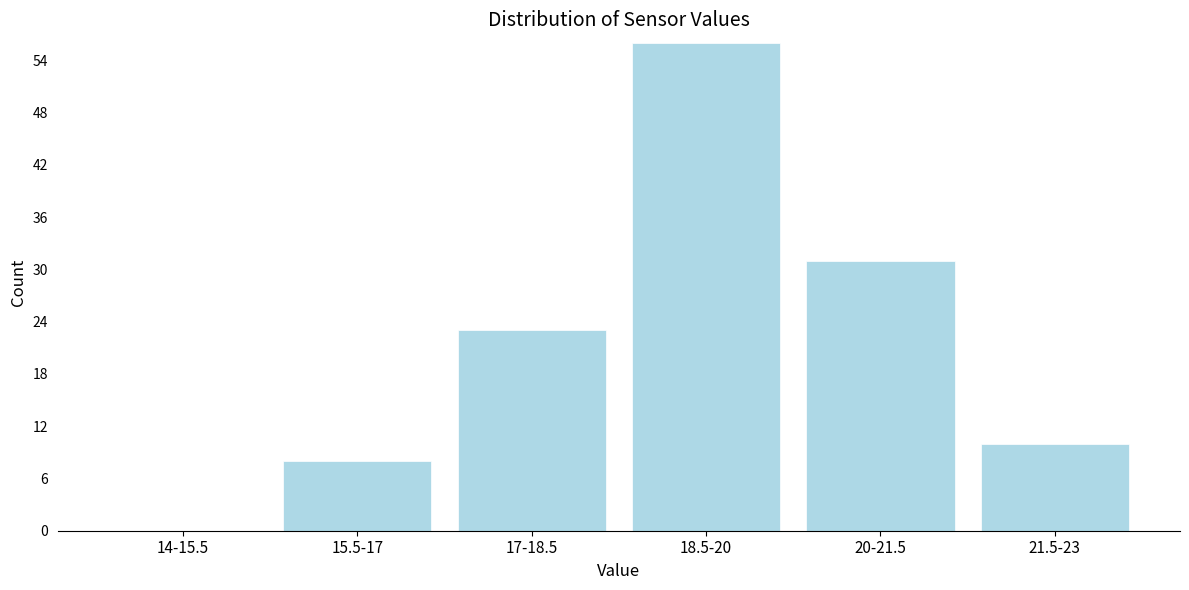

Reading left to right, what are all the values shown in this chart?

14-15.5=0	15.5-17=8	17-18.5=23	18.5-20=56	20-21.5=31	21.5-23=10